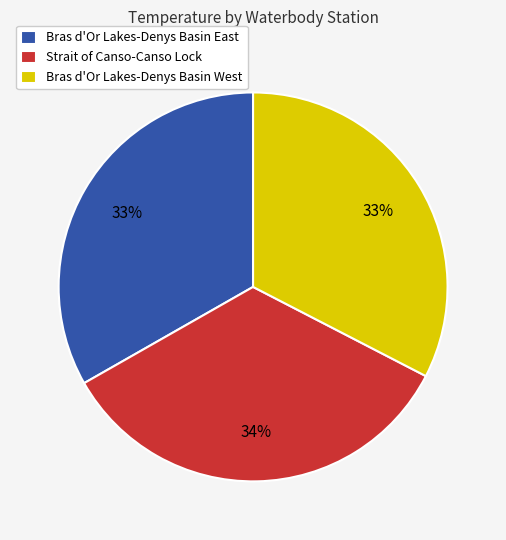

The Strait of Canso-Canso Lock slice represents 42% of the pie. True or false?

False